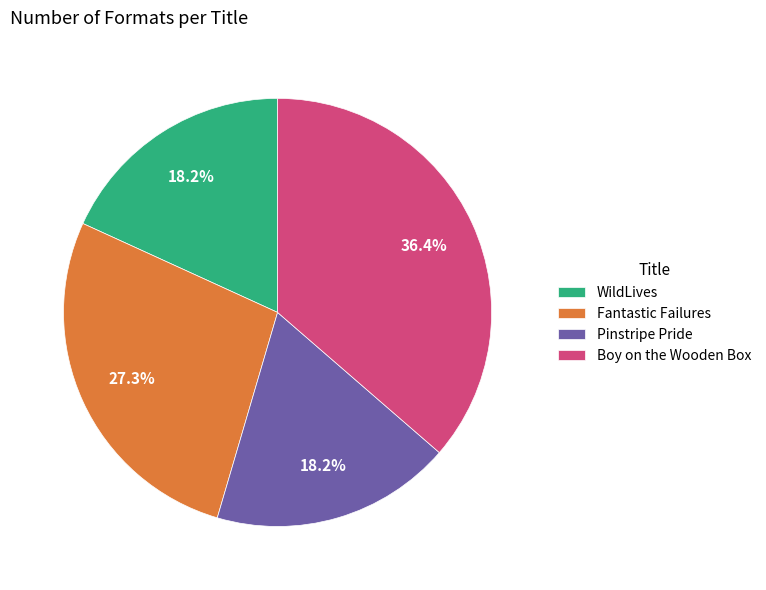

Does Boy on the Wooden Box account for over 50% of the chart?

No